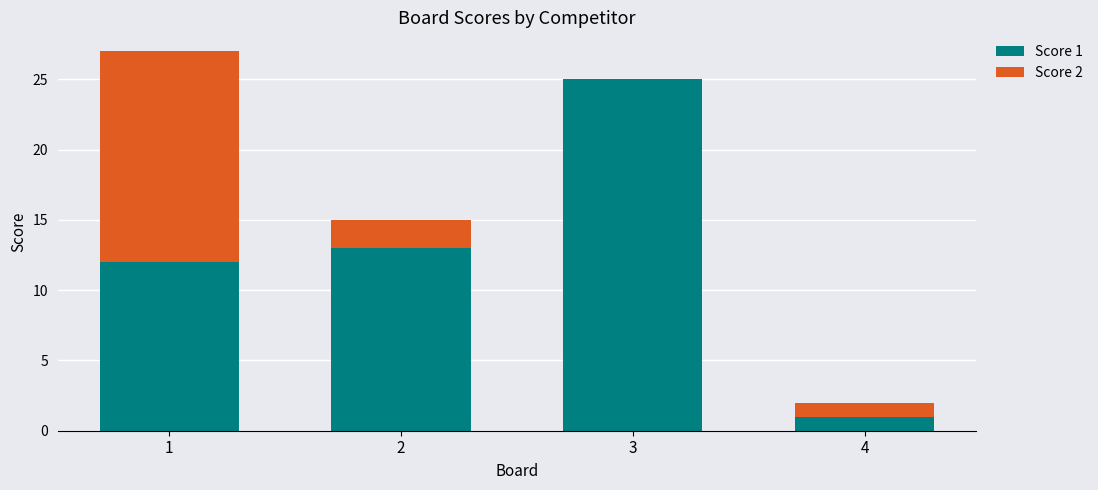

The value of Score 1 at 4 is 1. True or false?

True